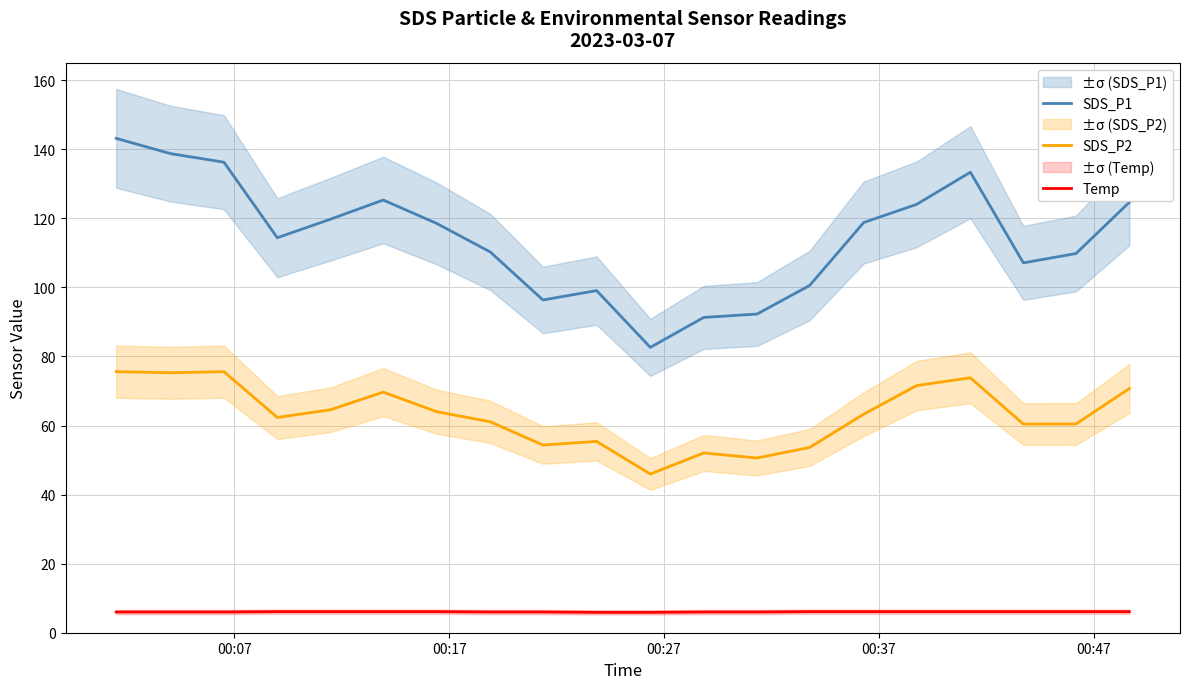

What is the minimum value for SDS_P1?

82.6